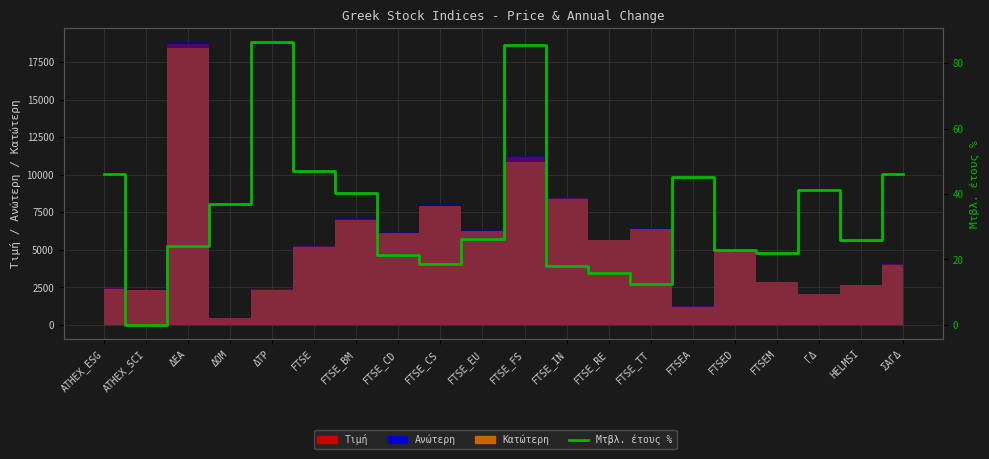

What is the average value?

34.2